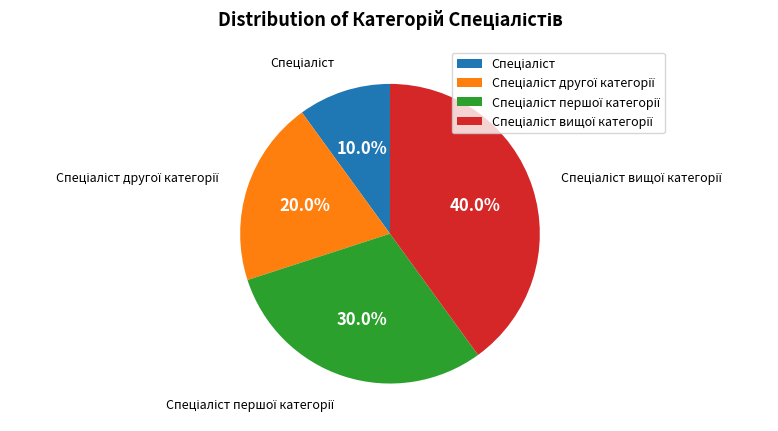

Is there a majority slice in this chart?

No